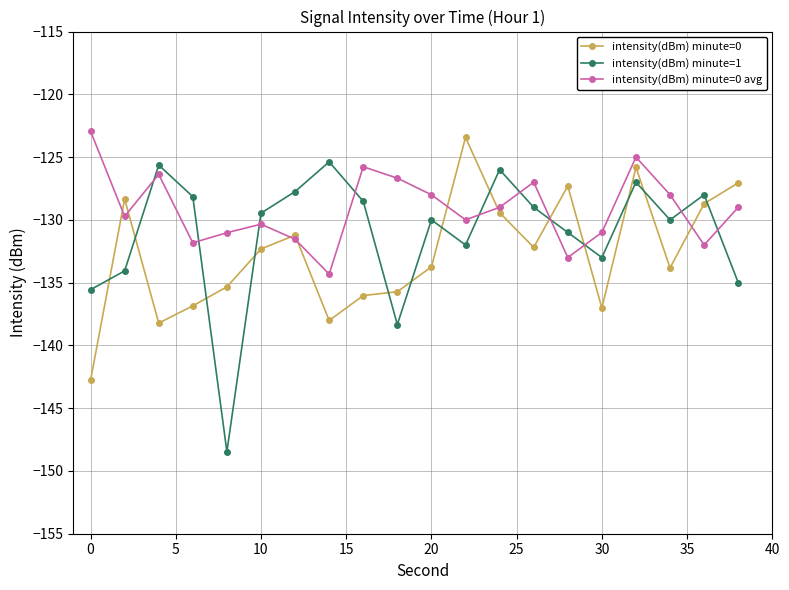

True or false: intensity(dBm) minute=0 avg has more than 1 interior local peaks.

True